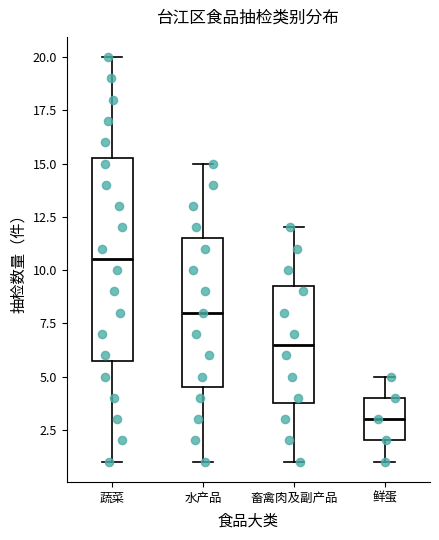

Where is the lower edge of the box for 鲜蛋 on the y-axis? The values are not printed on the chart, so give them approximately, as read against the axis.

2.0